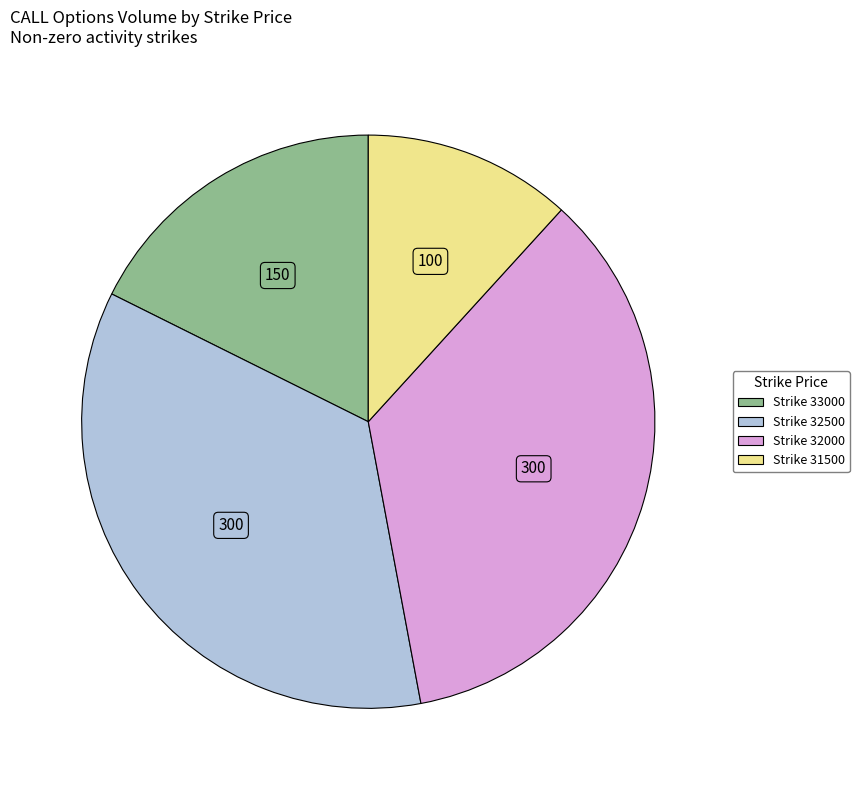

Does any single category account for the majority?

No